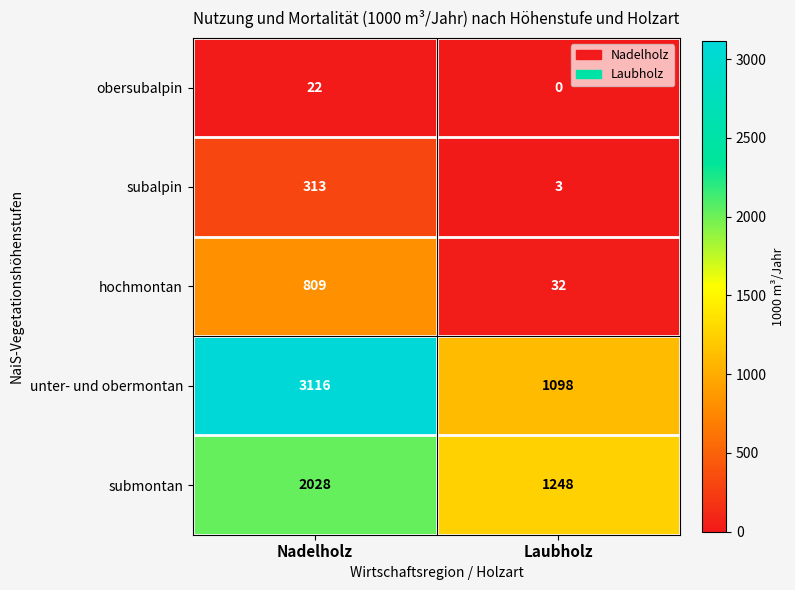

The unter- und obermontan series shows 3116 at Nadelholz. True or false?

True